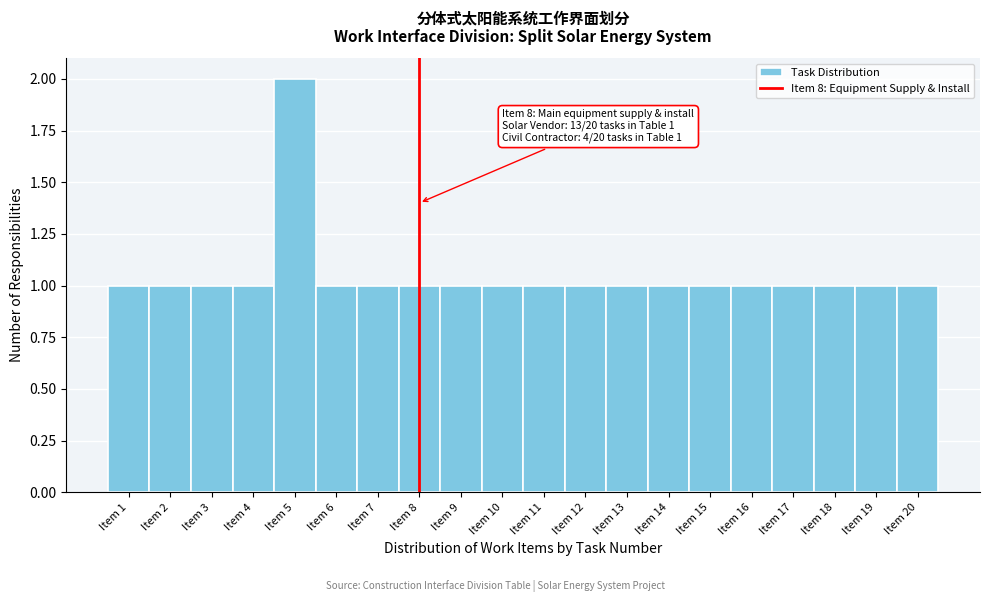

Over which range of the x-axis is the bar tallest?

4.5 to 5.5